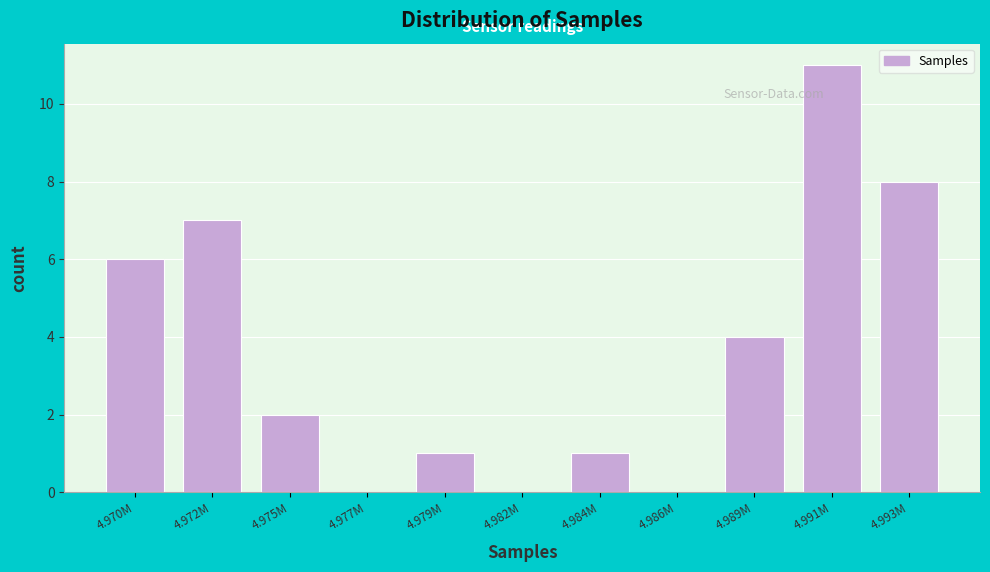

Reading left to right, list all the values displayed in this chart.

4.970M=6	4.972M=7	4.975M=2	4.977M=0	4.979M=1	4.982M=0	4.984M=1	4.986M=0	4.989M=4	4.991M=11	4.993M=8